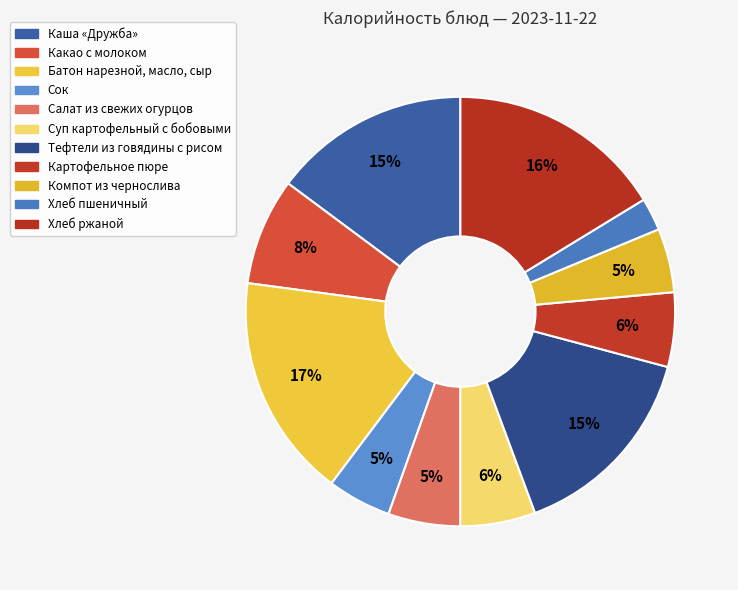

How many slices are in this pie chart?

11